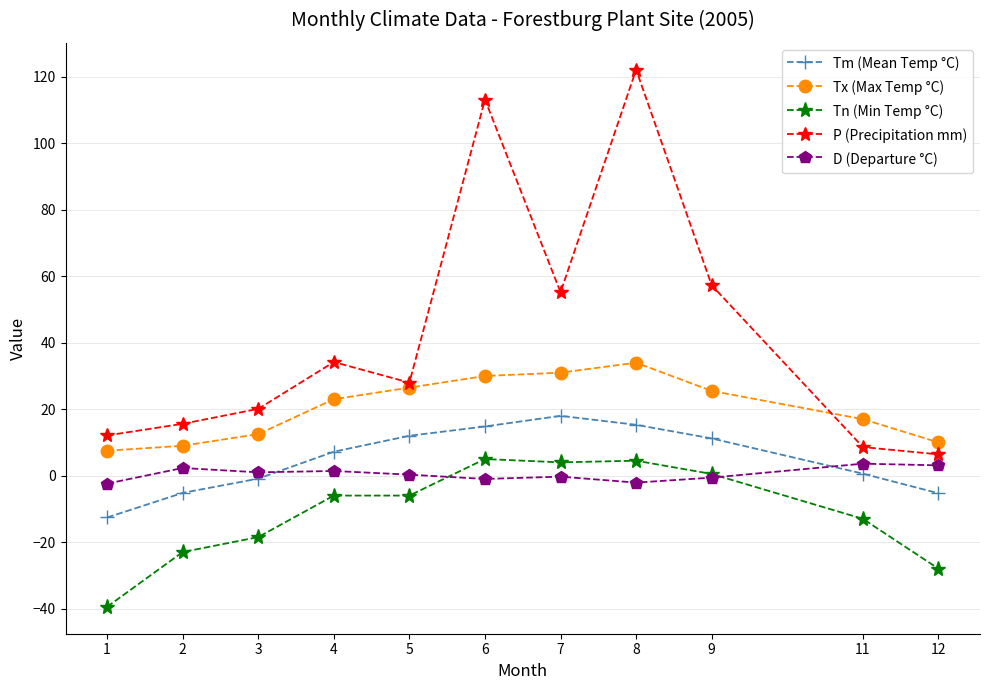

What is the highest value of the Tm (Mean Temp °C) series?

18.0